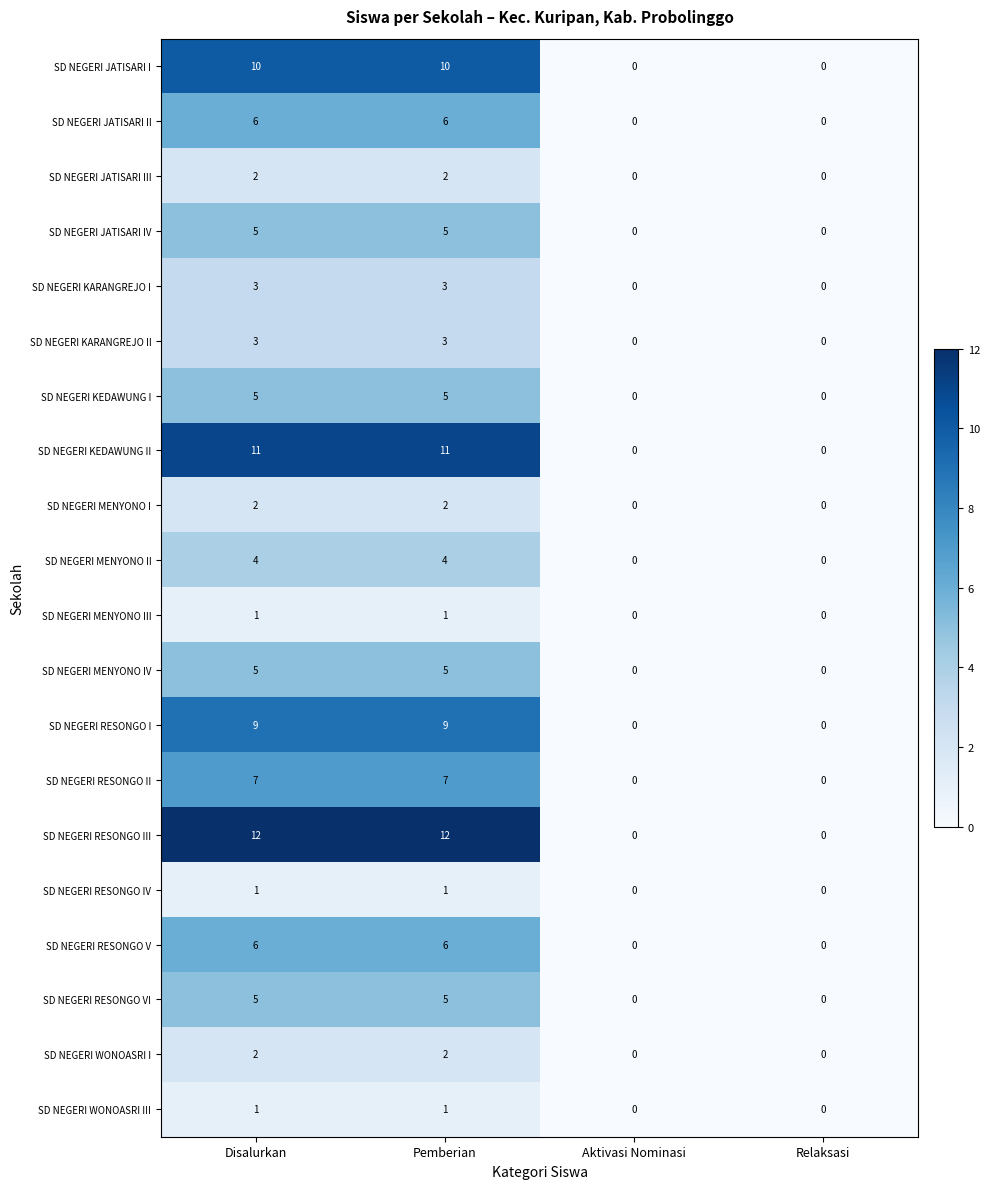

The value of SD NEGERI MENYONO II at Pemberian is 2. True or false?

False